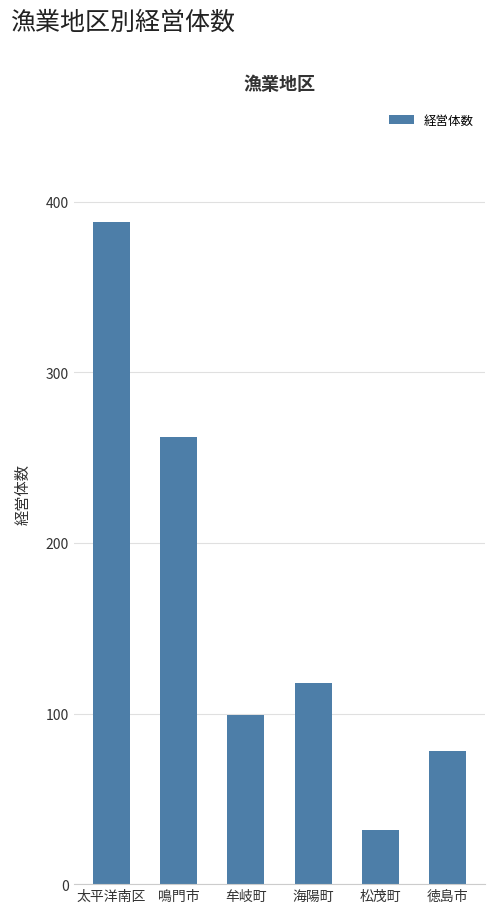

What is the sum of the values at 海陽町 and 徳島市?

196